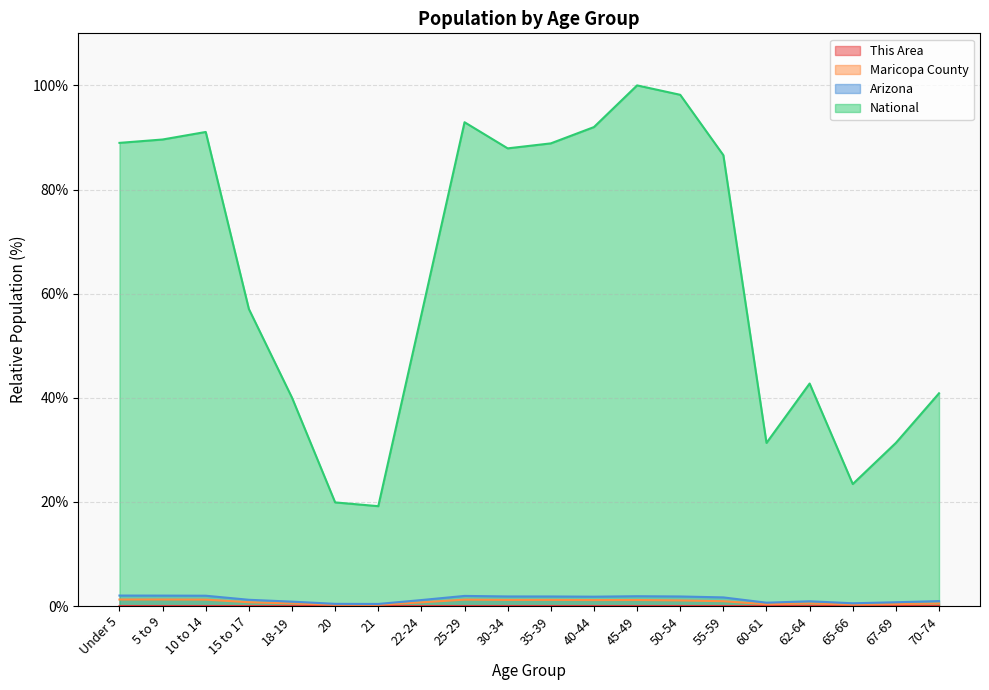

True or false: National has more than 0 points higher than both neighbors.

True